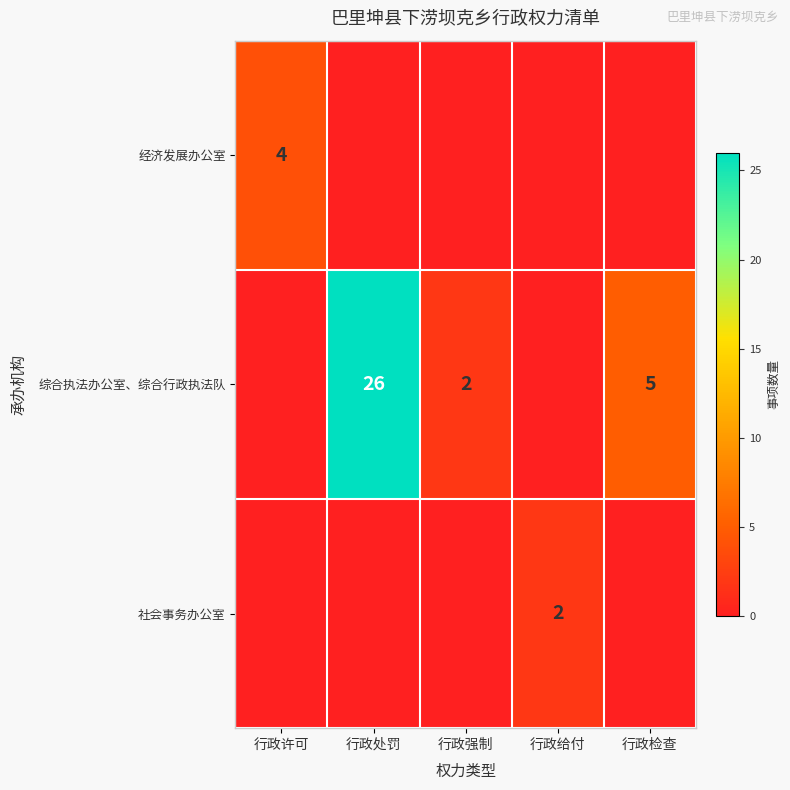

The value of 综合执法办公室、综合行政执法队 at 行政检查 is 8. True or false?

False